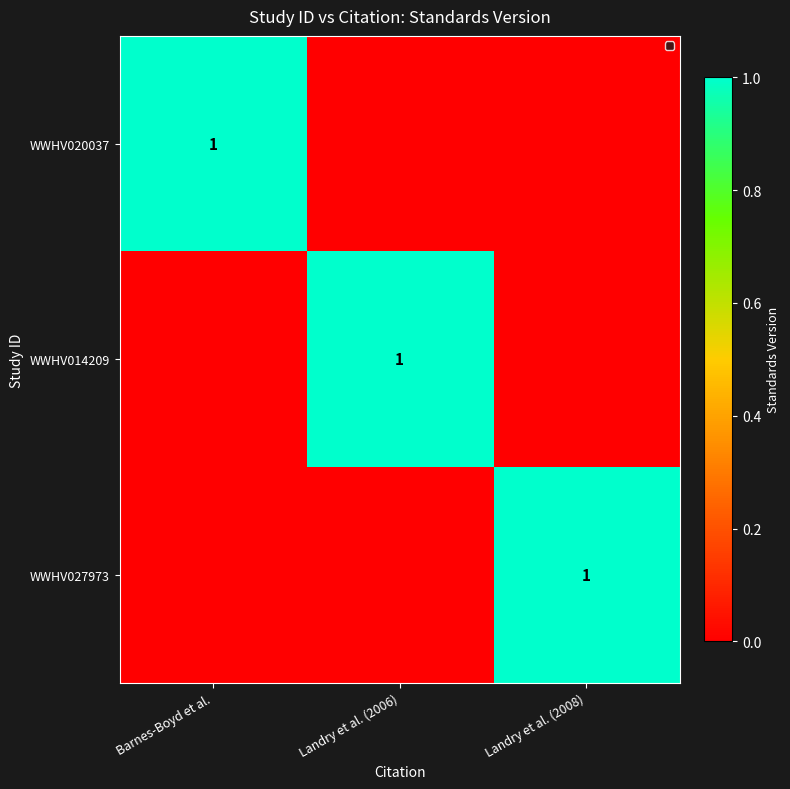

Is it true that WWHV027973 equals 1 at Landry et al. (2008)?

True